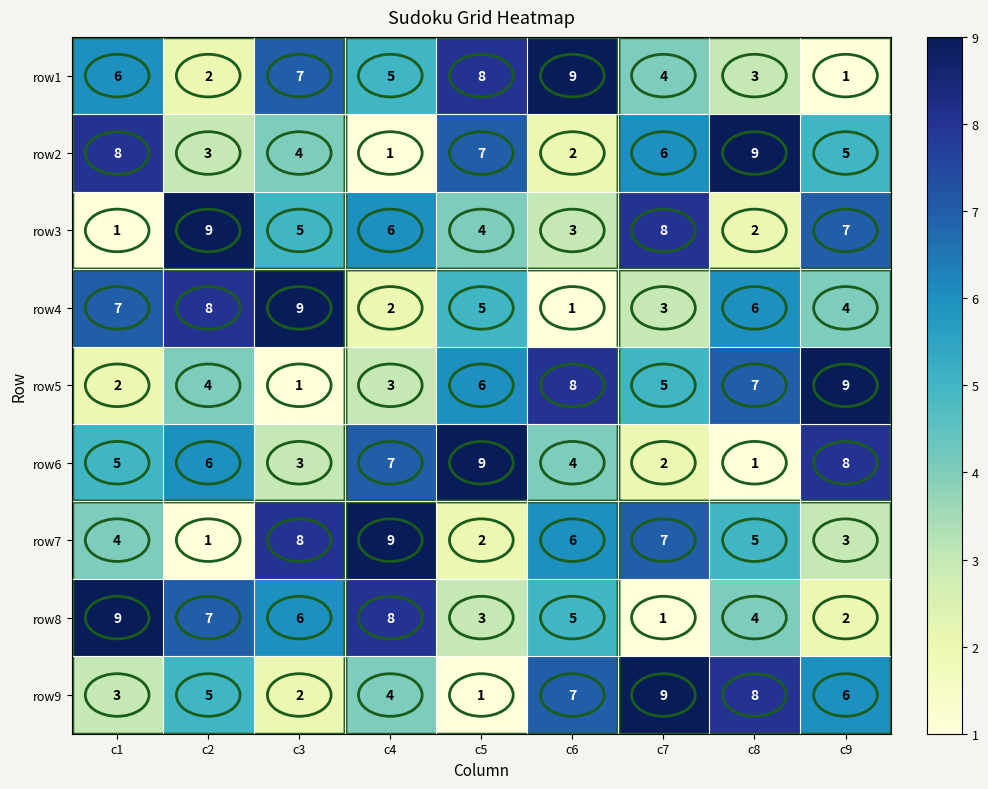

Read the row6 value at c1.

5